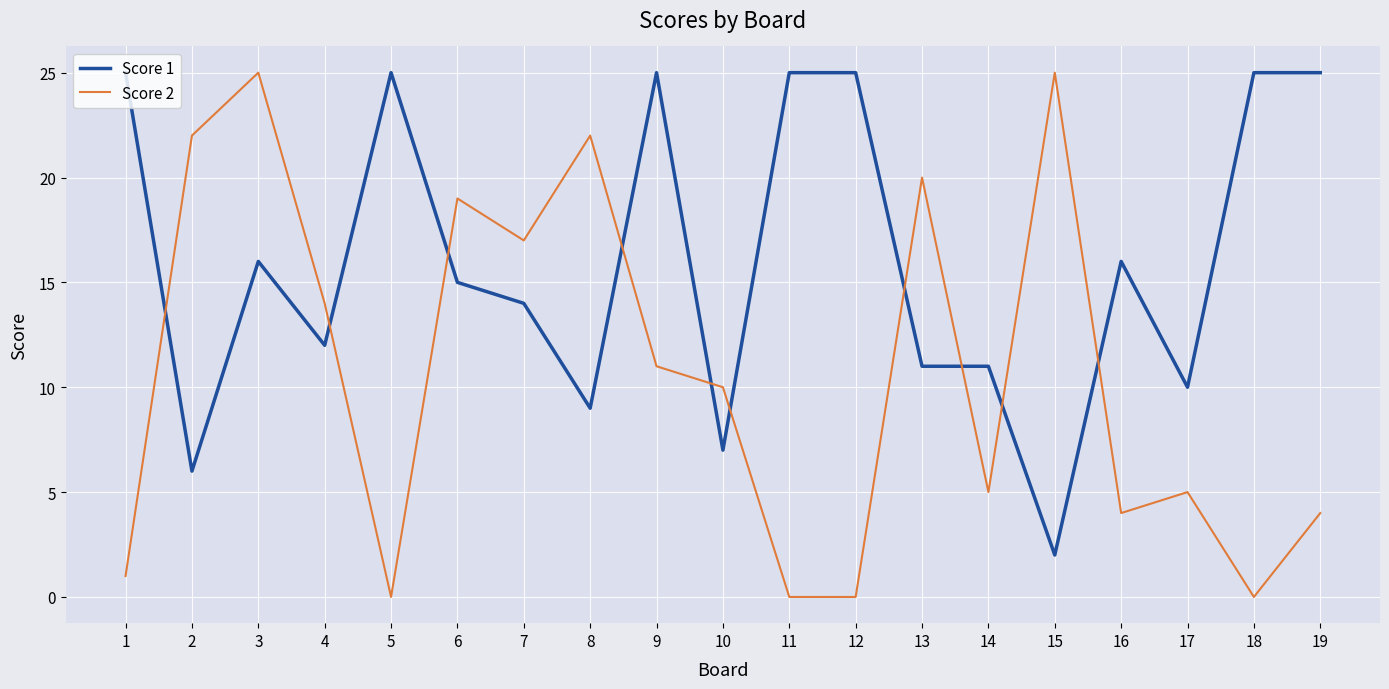

Count the number of categories in the chart.

19